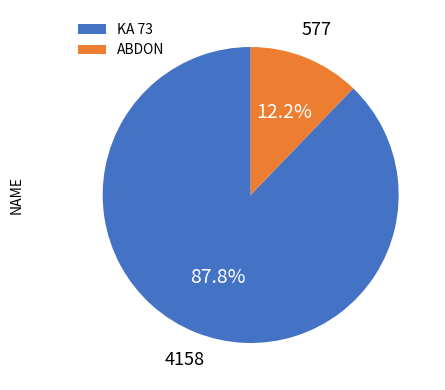

What is the majority slice?

KA 73